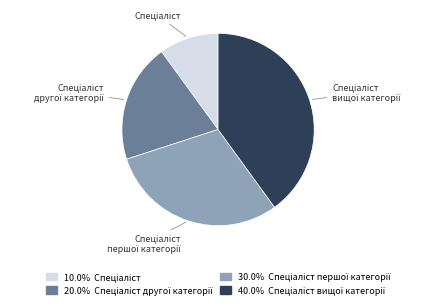

Is there any slice that represents more than half of the pie?

No